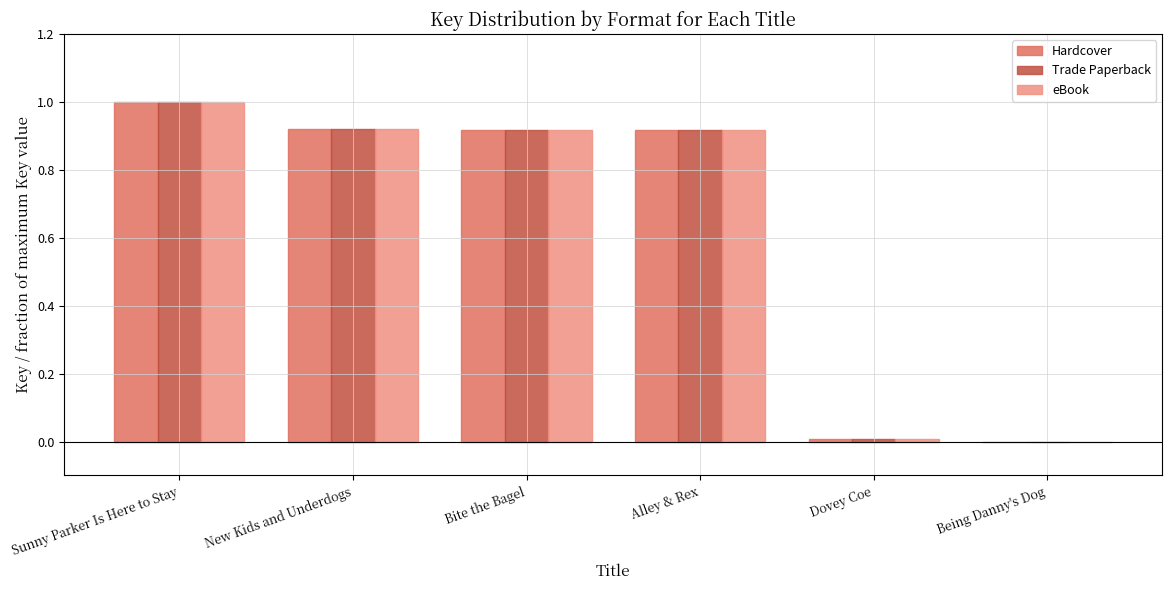

Is the value of Hardcover at Being Danny's Dog greater than the value of Trade Paperback at New Kids and Underdogs?

No